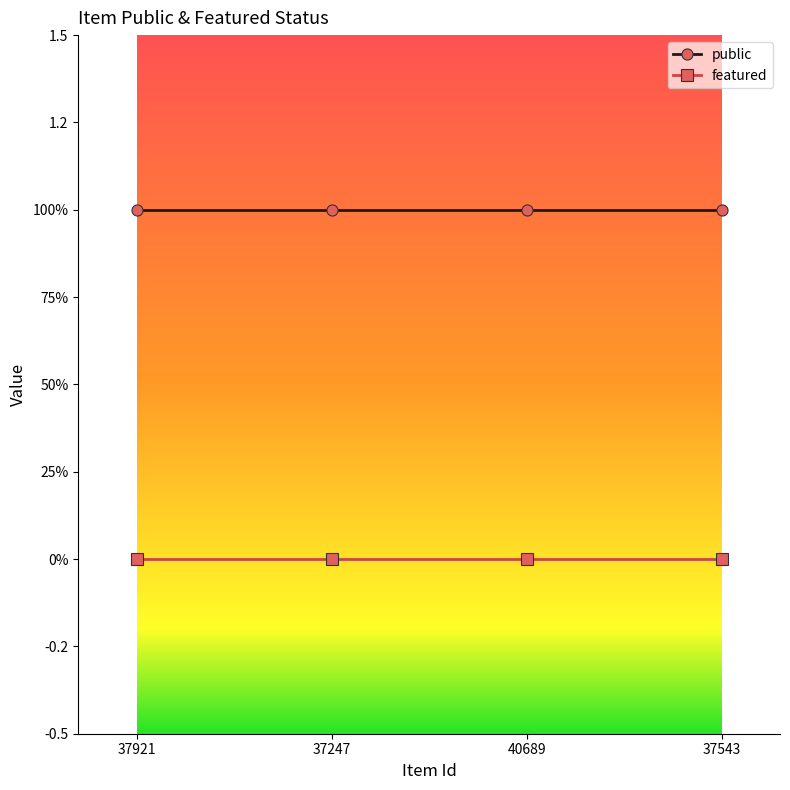

At which label does public reach its peak?

37921